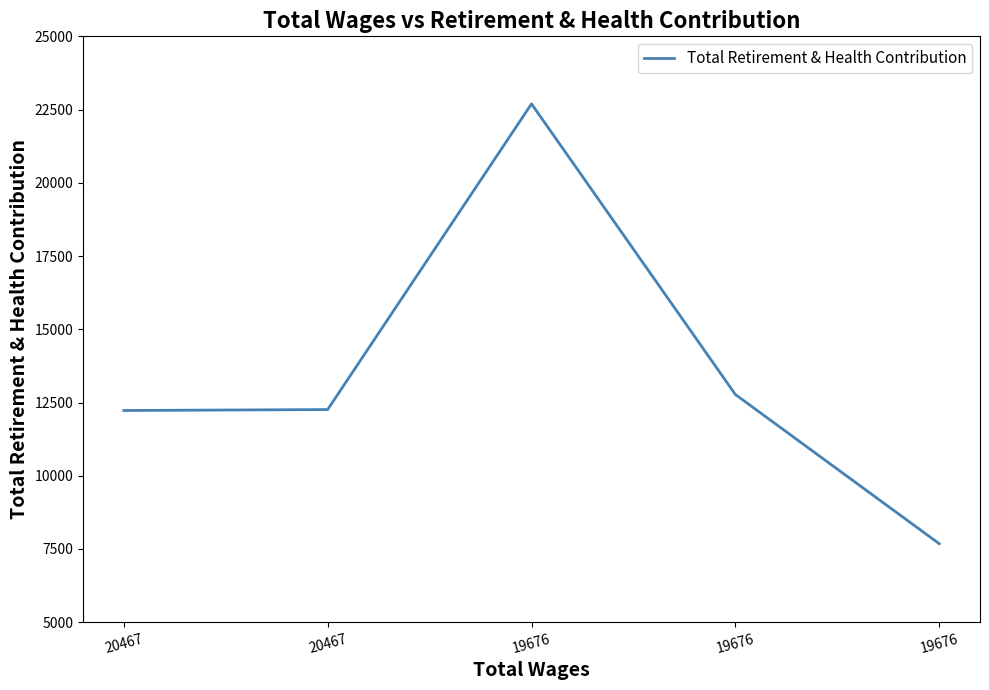

Is this an area chart (filled region under the line)?

No